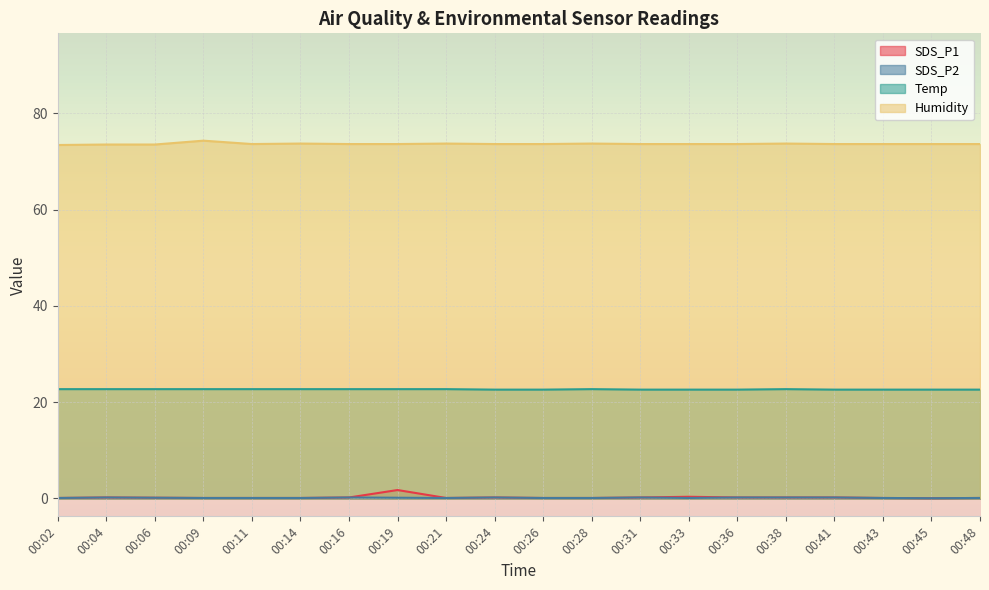

Where is the first local maximum for SDS_P1?

00:04